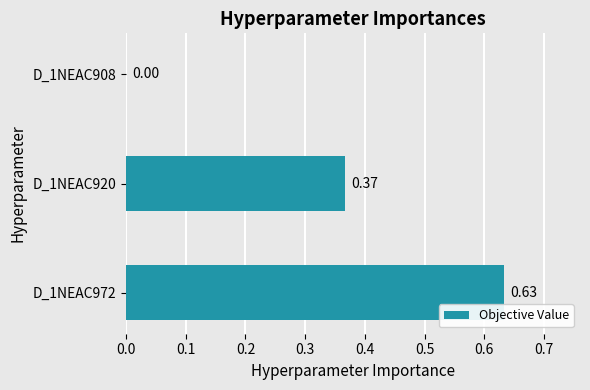

What is the sum of all values?

1.0